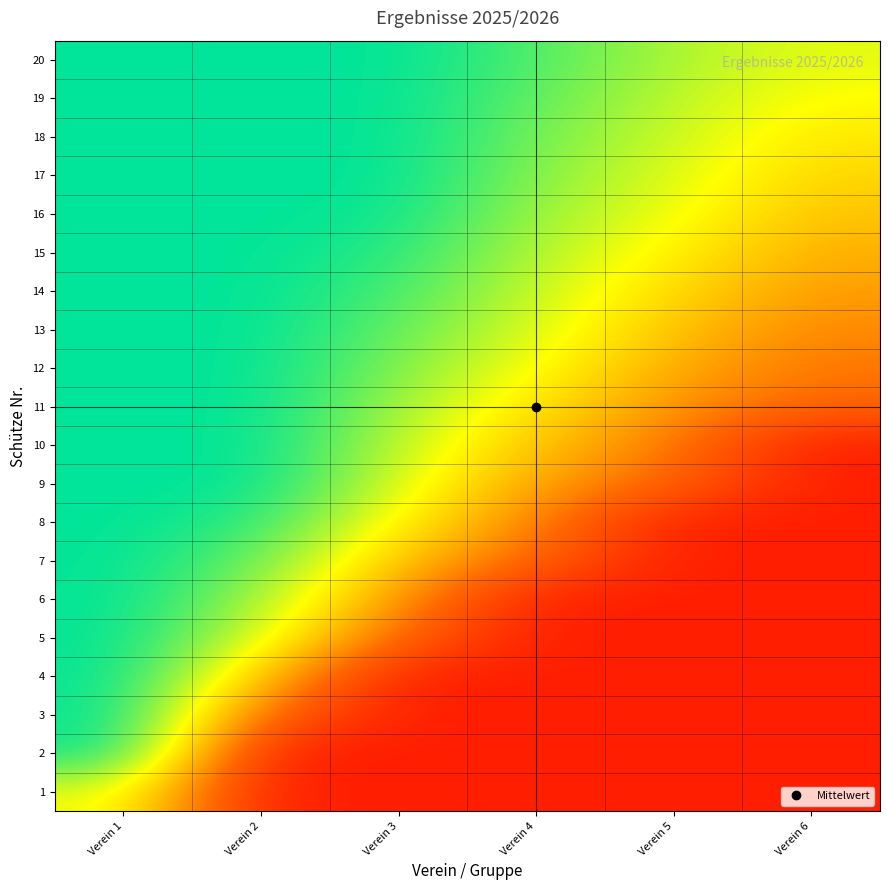

How many data points does each series have?

6